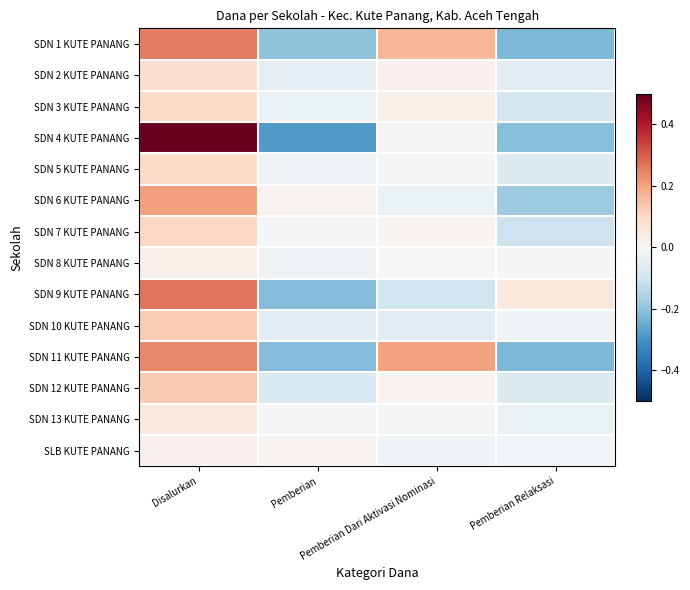

How many data points does each series have?

4